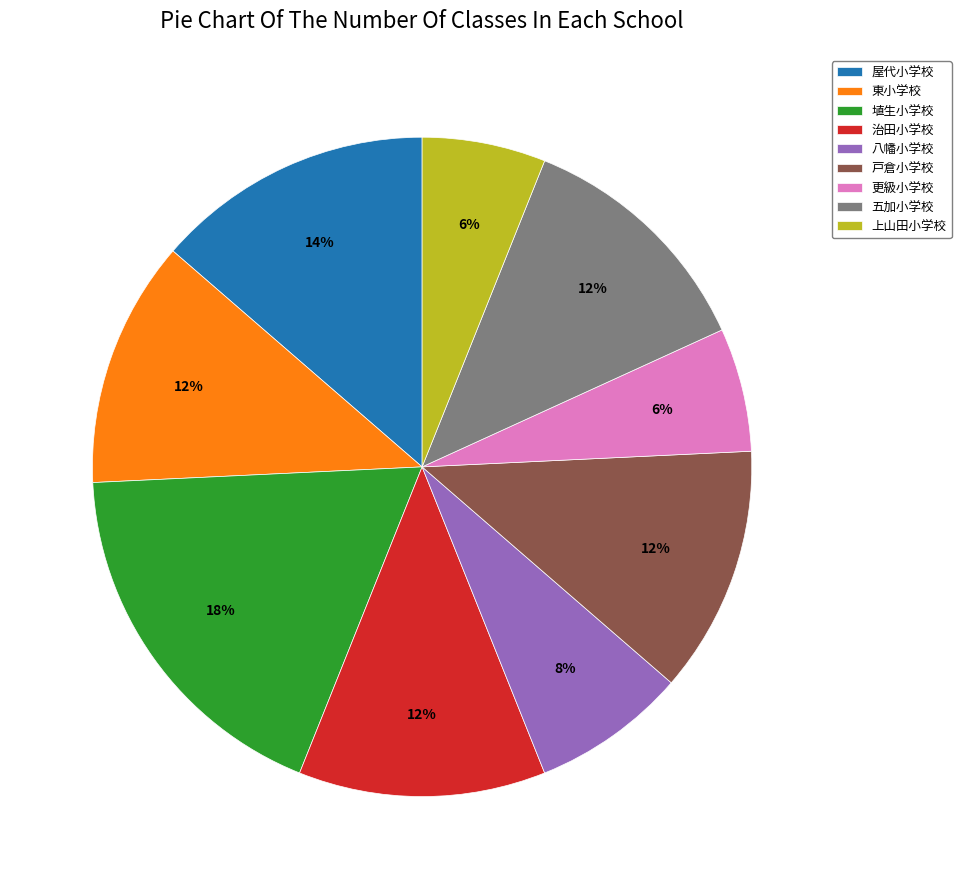

Is it true that 戸倉小学校 is 19% of the pie?

False